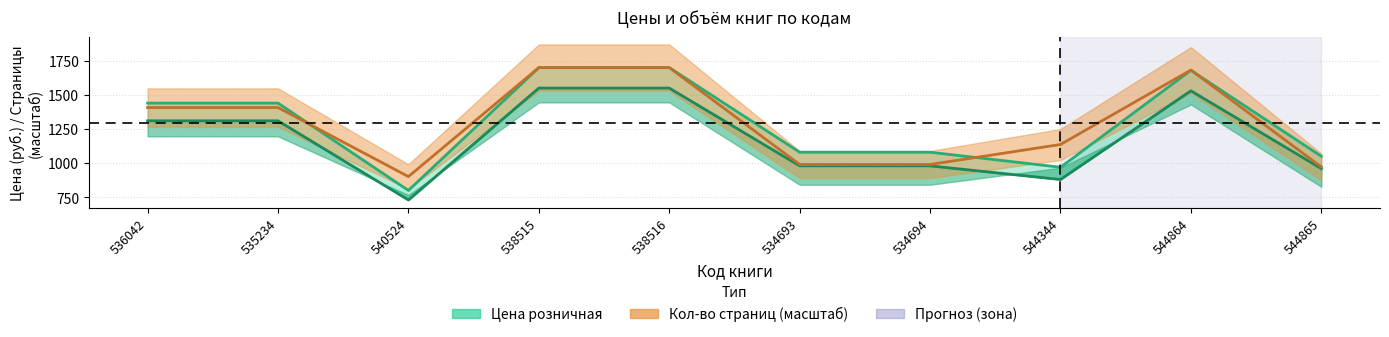

True or false: Цена розничная has more than 1 points higher than both neighbors.

False